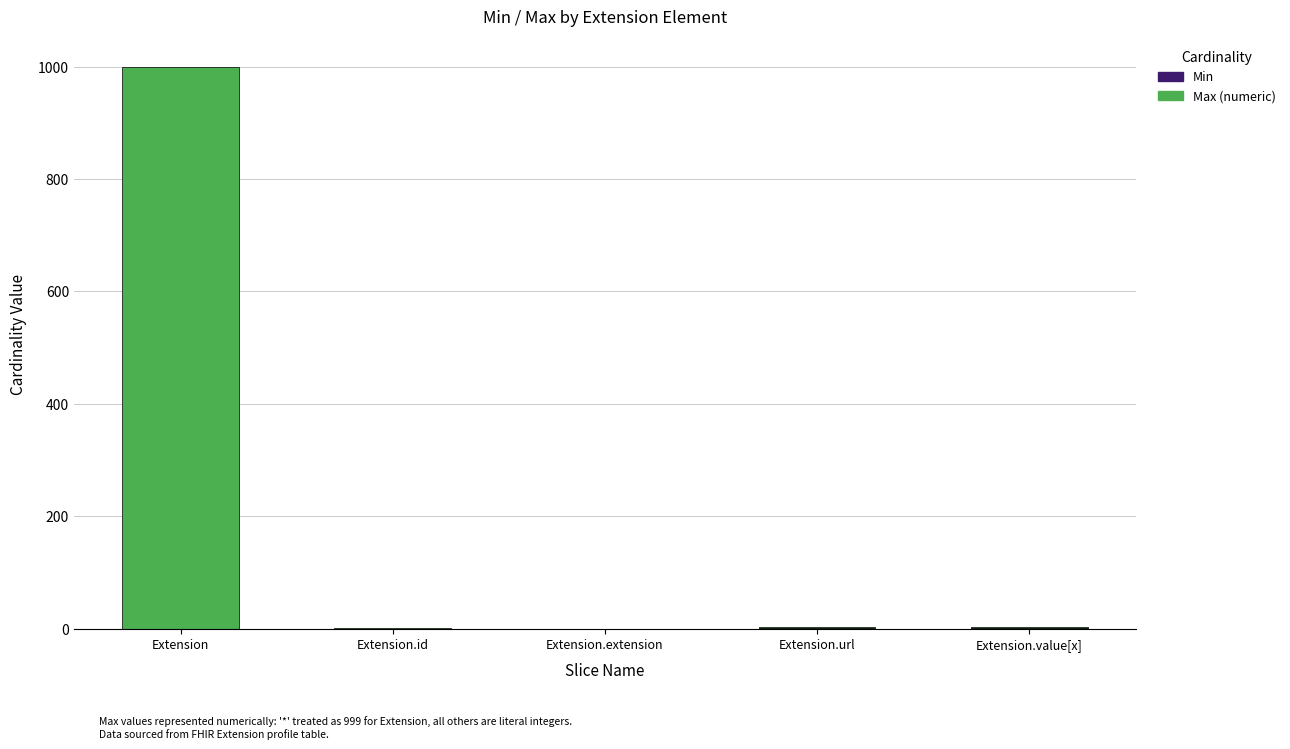

At which category is the sum across all series the highest?

Extension